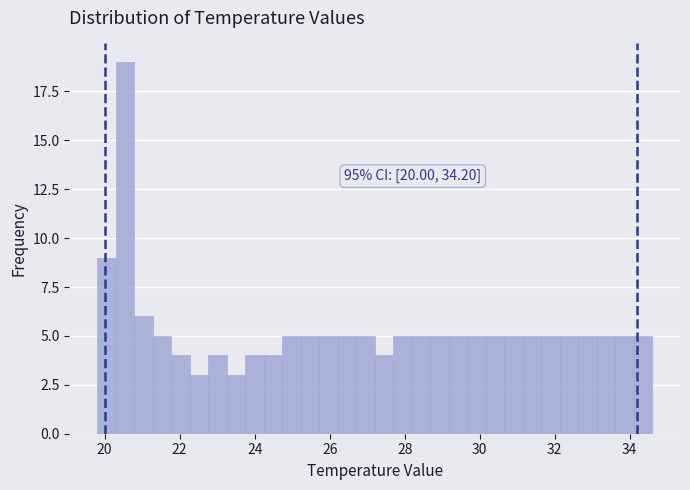

Around what value on the x-axis is the tallest bar? Give the approximate position of its centre, as read against the axis.

20.6